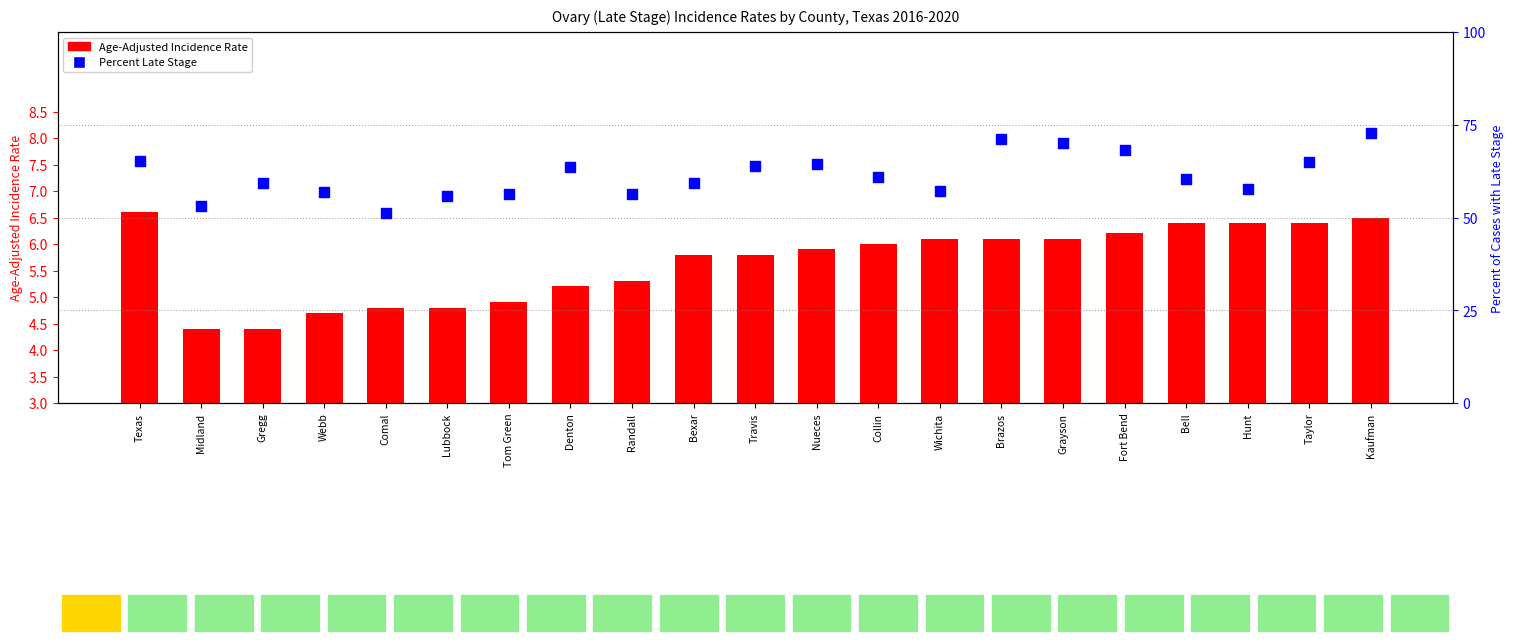

Which series has the largest Y range (max minus min)?

Percent Late Stage